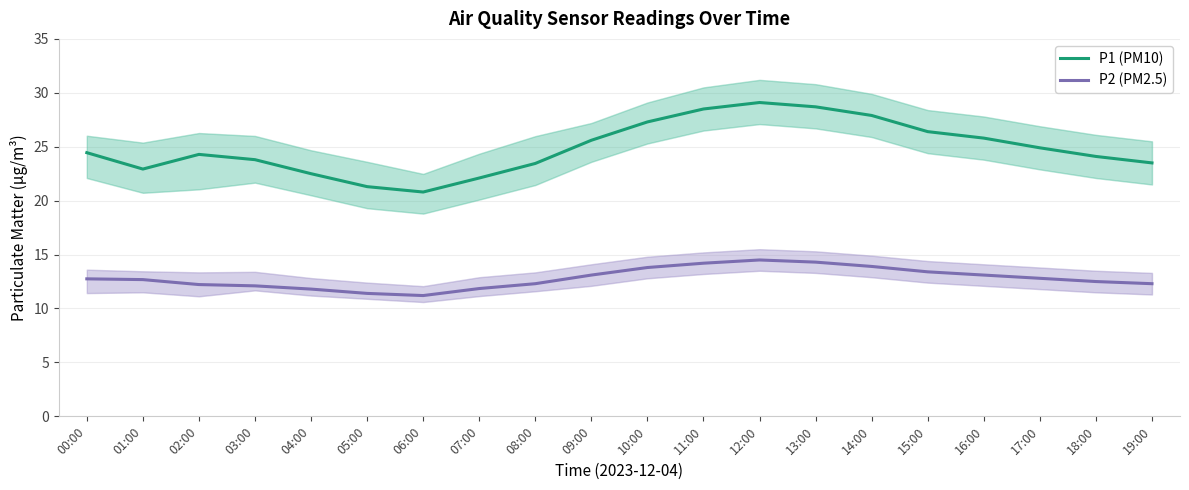

How many categories are shown in the chart?

20